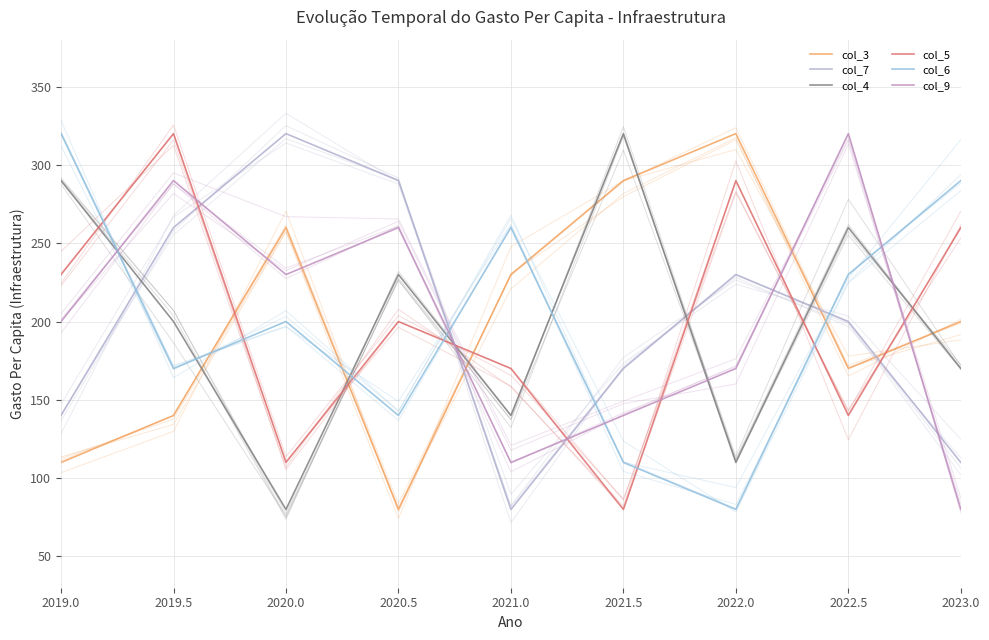

Which series has the largest total across all categories?

col_3